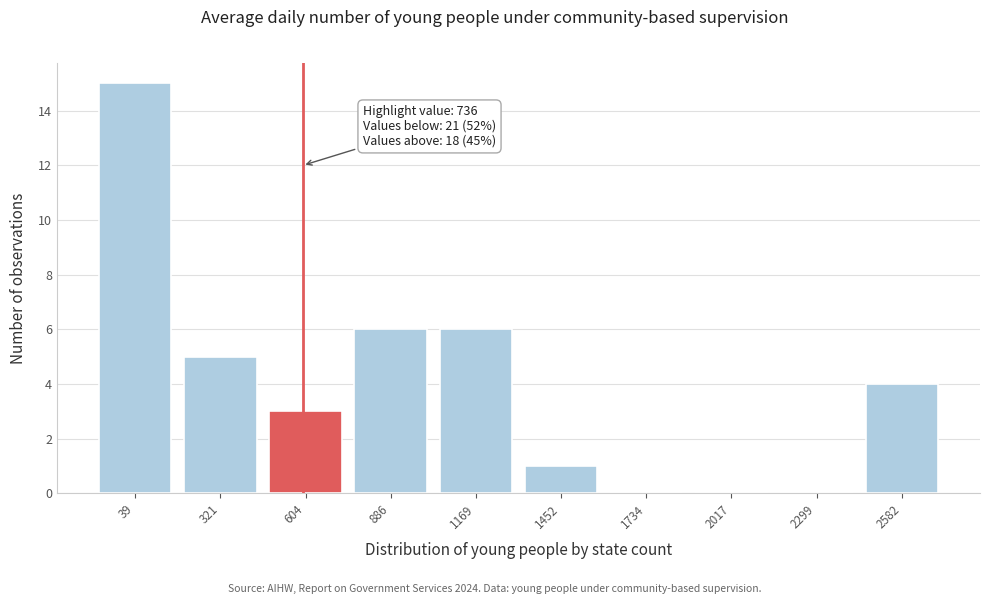

Reading right to left, what are all the values shown in this chart?

2582=4	2299=0	2017=0	1734=0	1452=1	1169=6	886=6	604=3	321=5	39=15